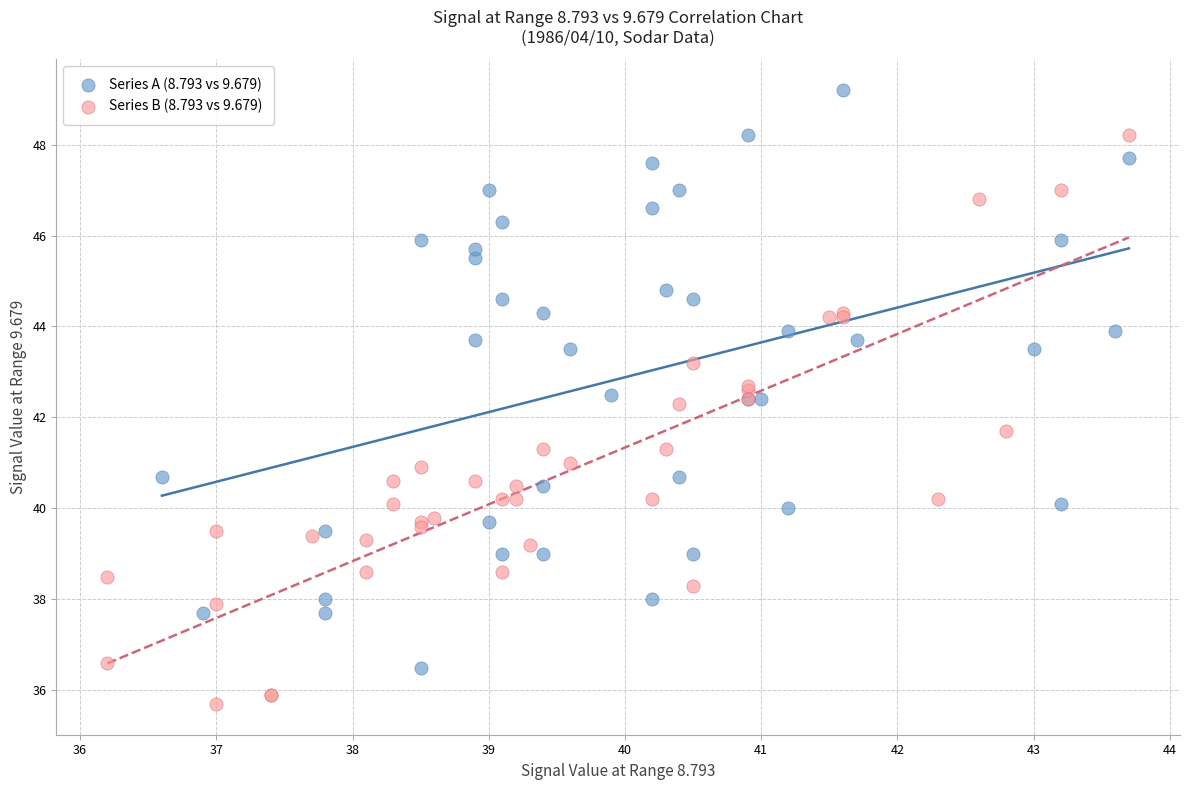

Which series reaches the minimum Y coordinate?

Series B (8.793 vs 9.679)